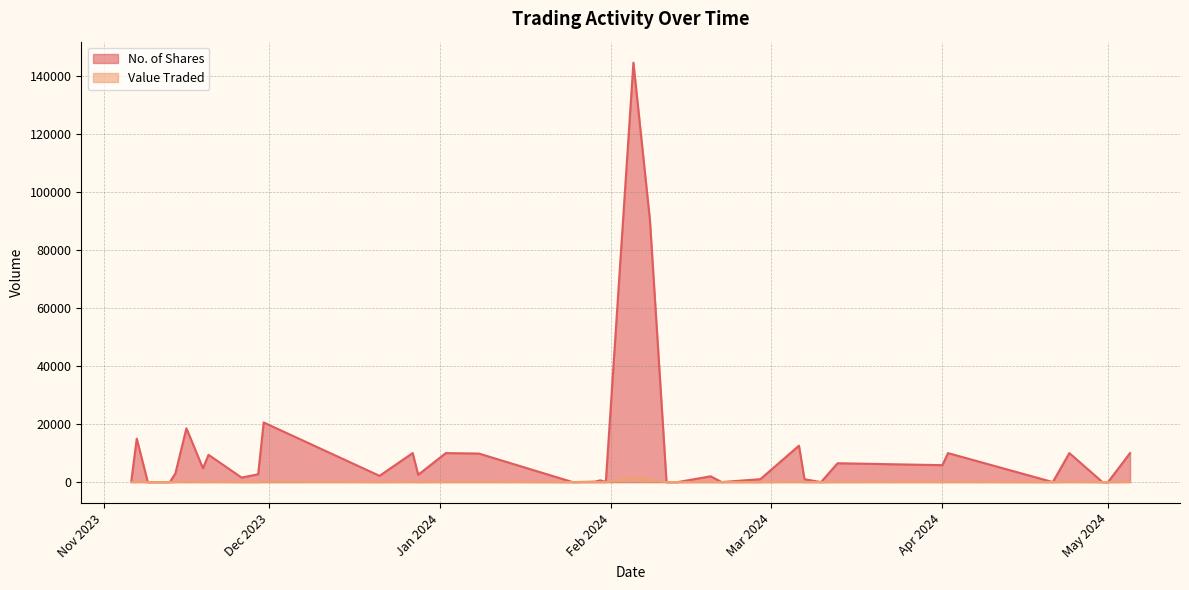

True or false: No. of Shares and Value Traded intersect in this chart.

False